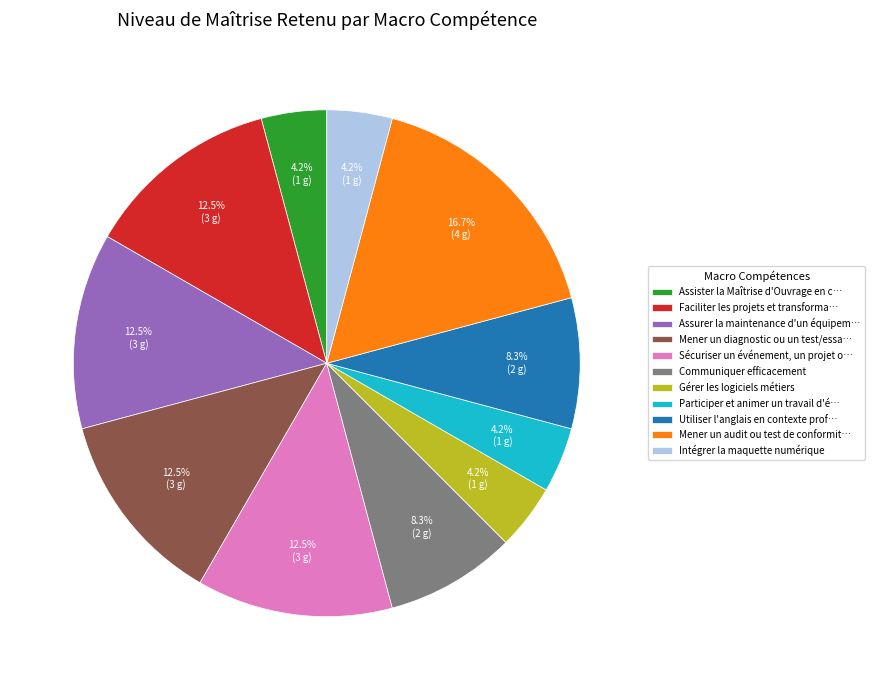

Does Mener un audit ou test de conformit… account for over 50% of the chart?

No